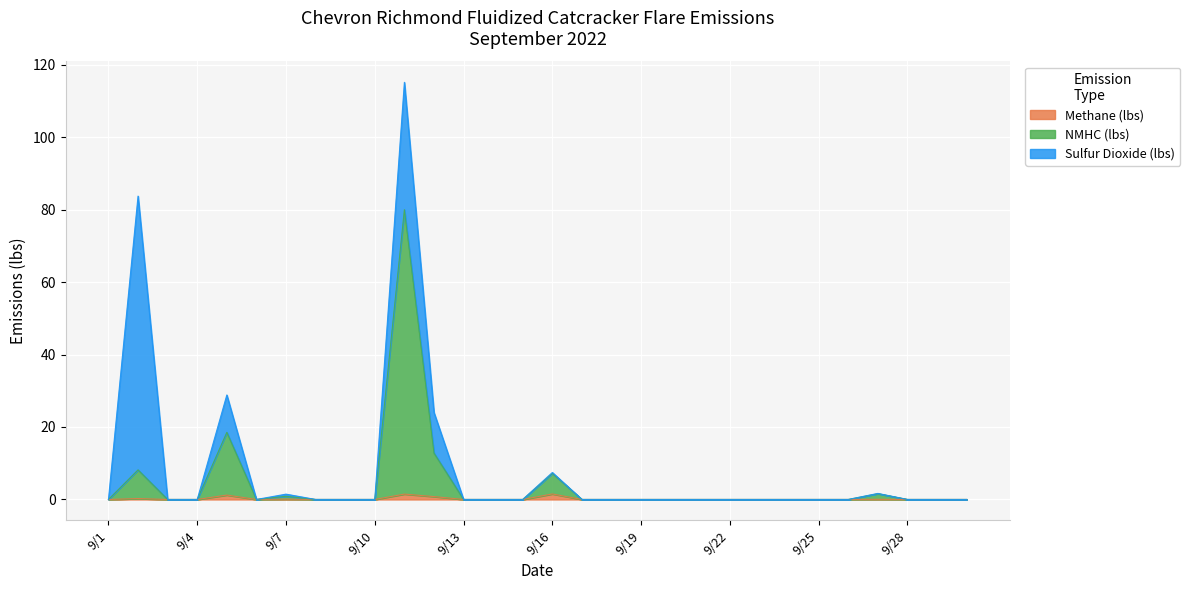

True or false: Methane (lbs) and NMHC (lbs) cross at least once.

False